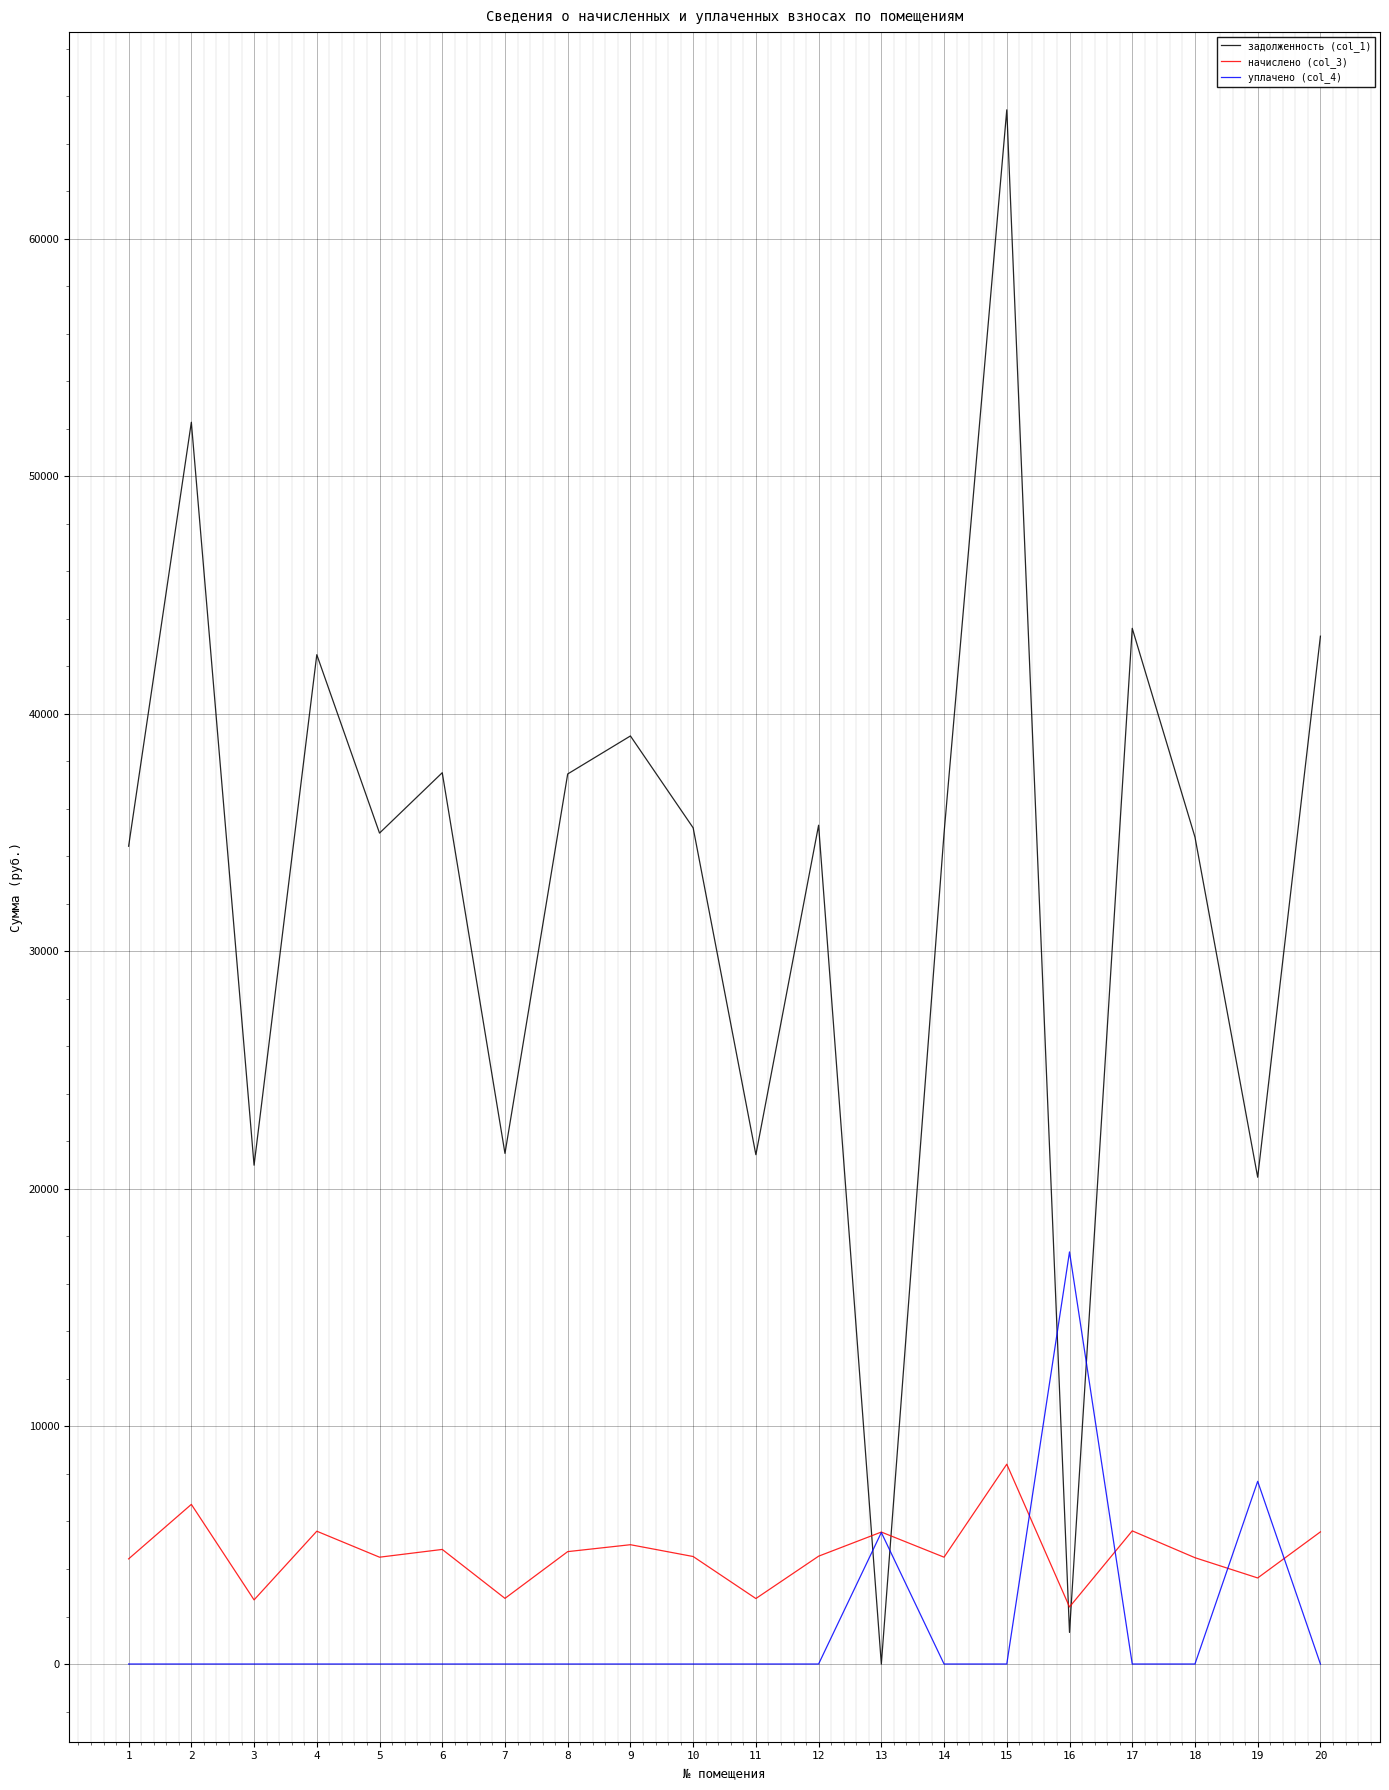

What is the difference between the second highest and second lowest values in the уплачено (col_4) series?

7690.6